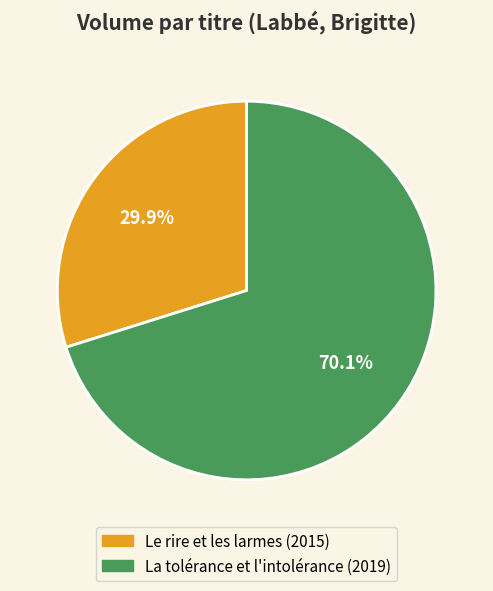

Rank the categories by value from lowest to highest.

Le rire et les larmes (2015), La tolérance et l'intolérance (2019)